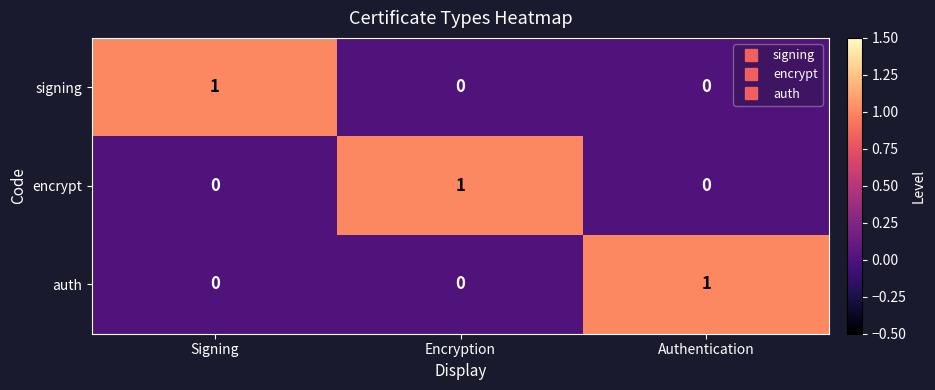

What is the difference between the highest and lowest values at Authentication?

1